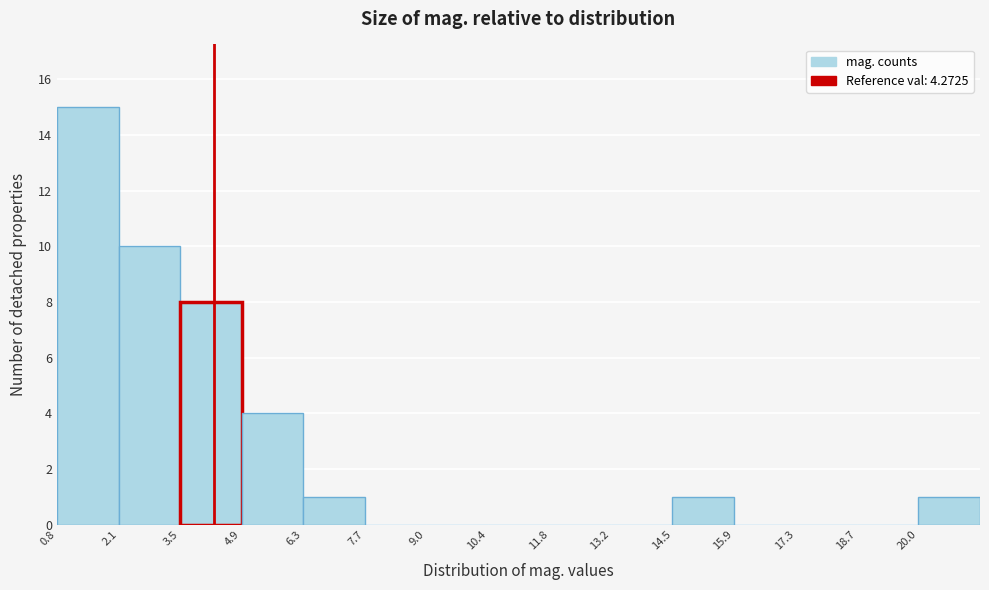

Reading left to right, transcribe this chart: for each bar, give the range it covers on the x-axis and its height. Neither the bar edges nor the heights are printed on the chart, so give them approximately, as read against the axes.

0.8 to 2.2: 15
2.2 to 3.6: 10
3.6 to 4.8: 8
4.8 to 6.2: 4
6.2 to 7.6: 1
7.6 to 9.0: 0
9.0 to 10.4: 0
10.4 to 11.8: 0
11.8 to 13.2: 0
13.2 to 14.6: 0
14.6 to 16.0: 1
16.0 to 17.2: 0
17.2 to 18.6: 0
18.6 to 20.0: 0
20.0 to 21.4: 1